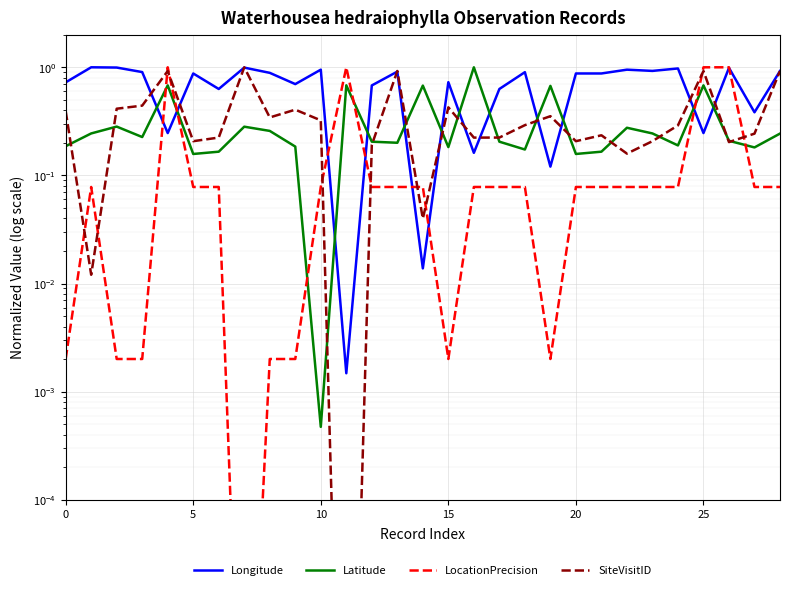

How many lines are shown in the chart?

4